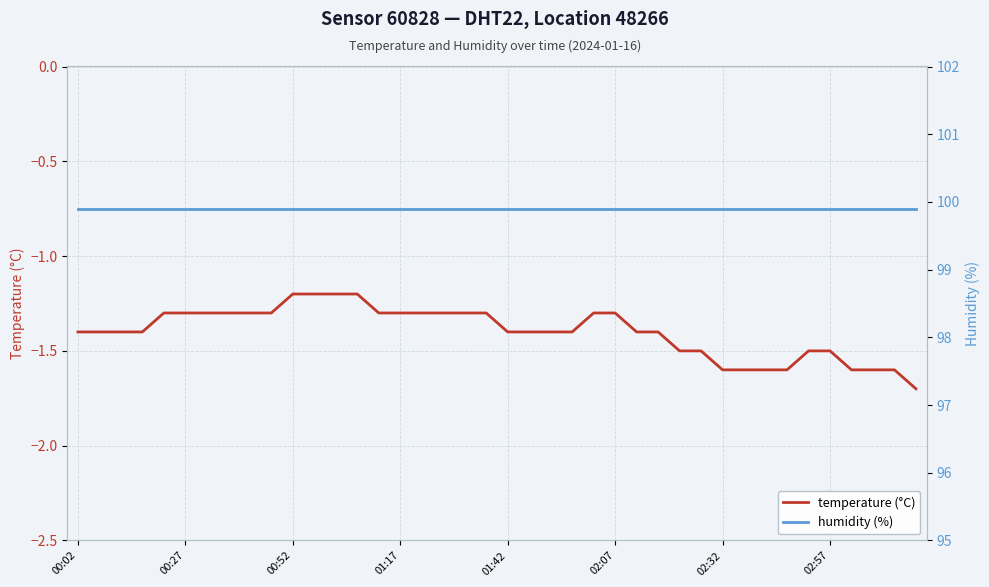

True or false: humidity (%) and temperature (°C) intersect in this chart.

False